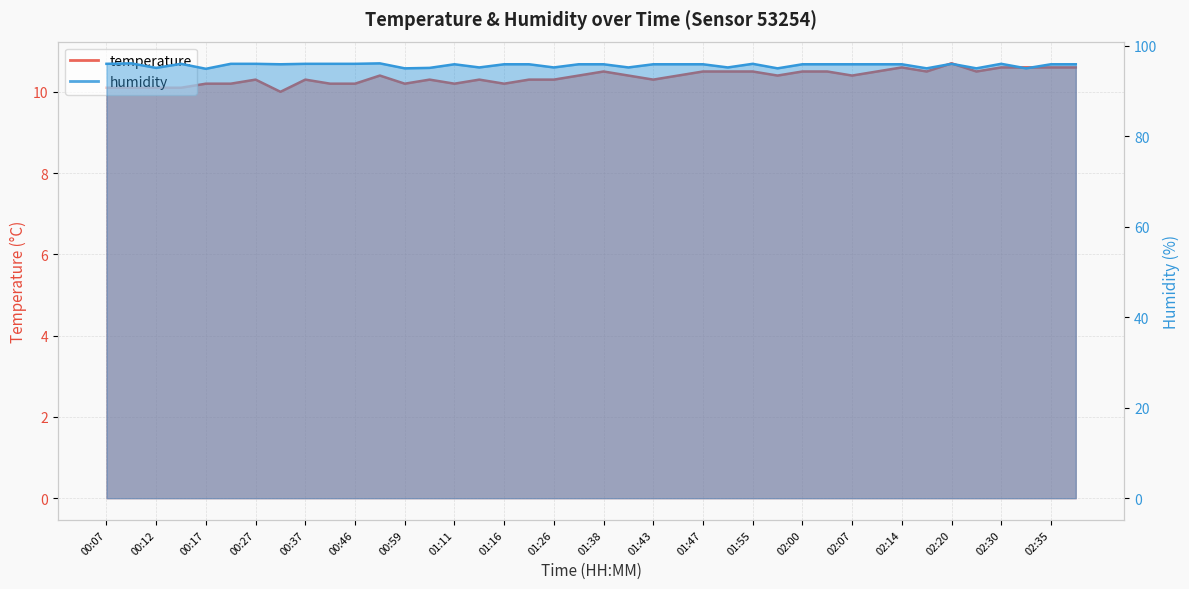

What are all the series names shown in the legend?

temperature, humidity